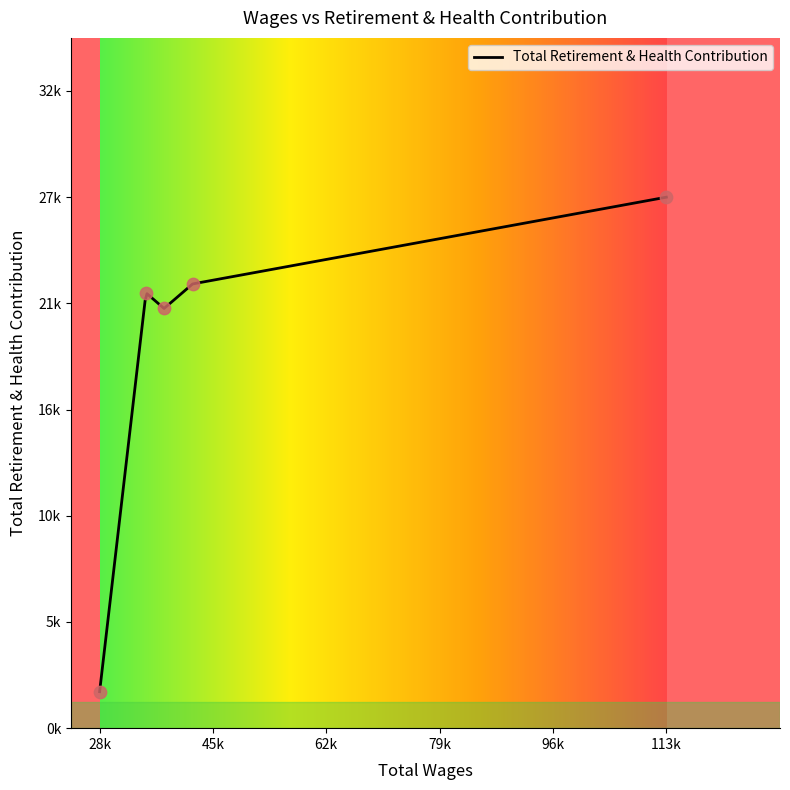

Between 113110.0 and 42401.0, which is larger?

113110.0